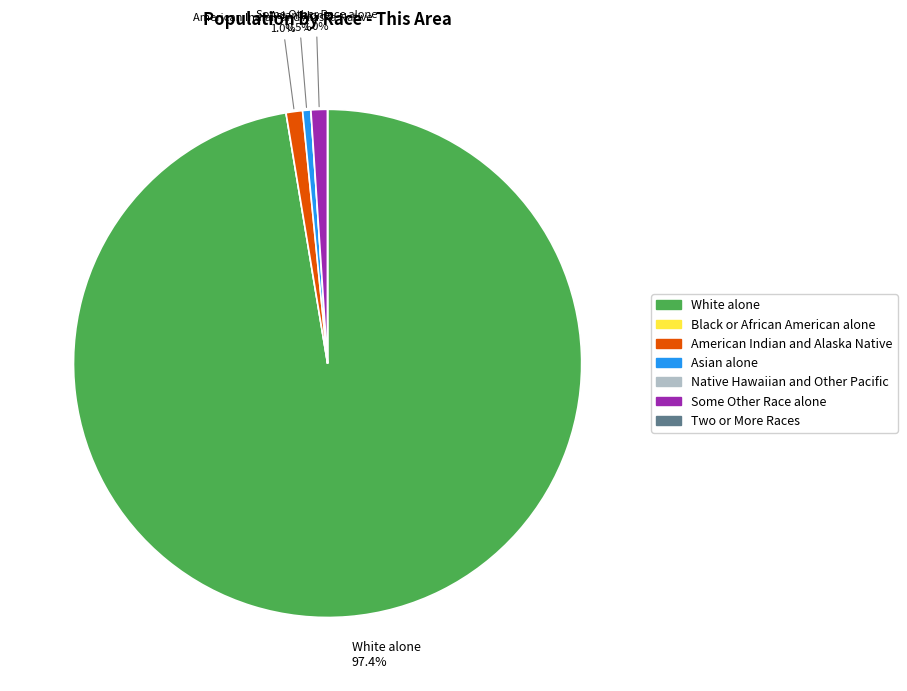

To the nearest percent, what is the difference between the largest and smallest slice percentages?

97%